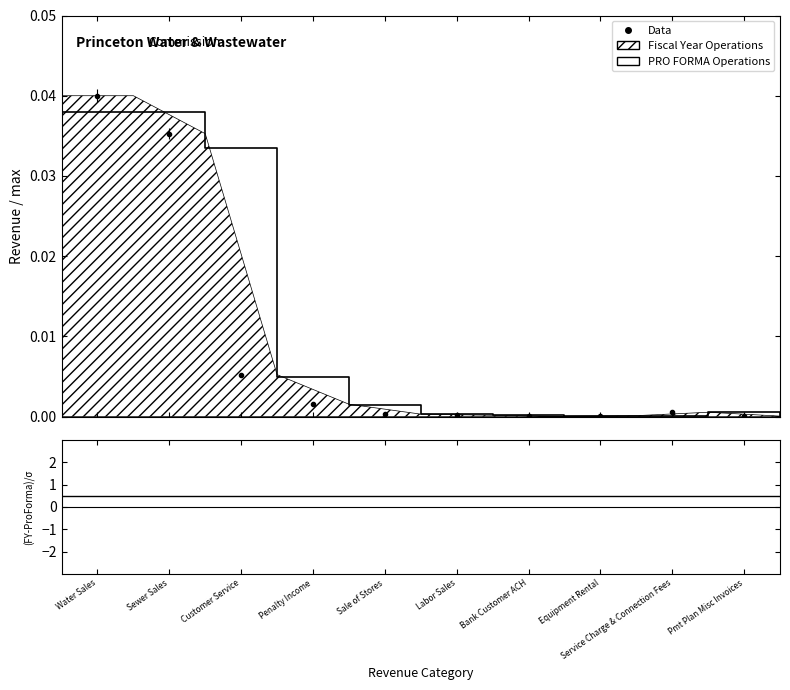

What is the label of the 6th point from the left?

Labor Sales